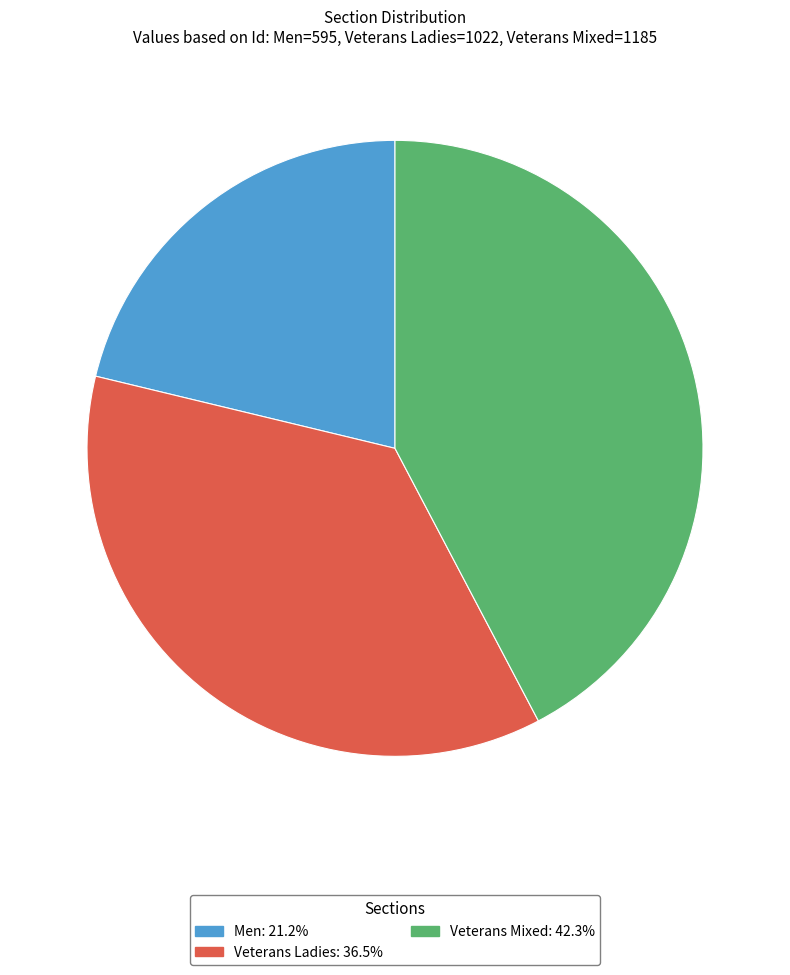

Which category has the smallest portion of the pie?

Men